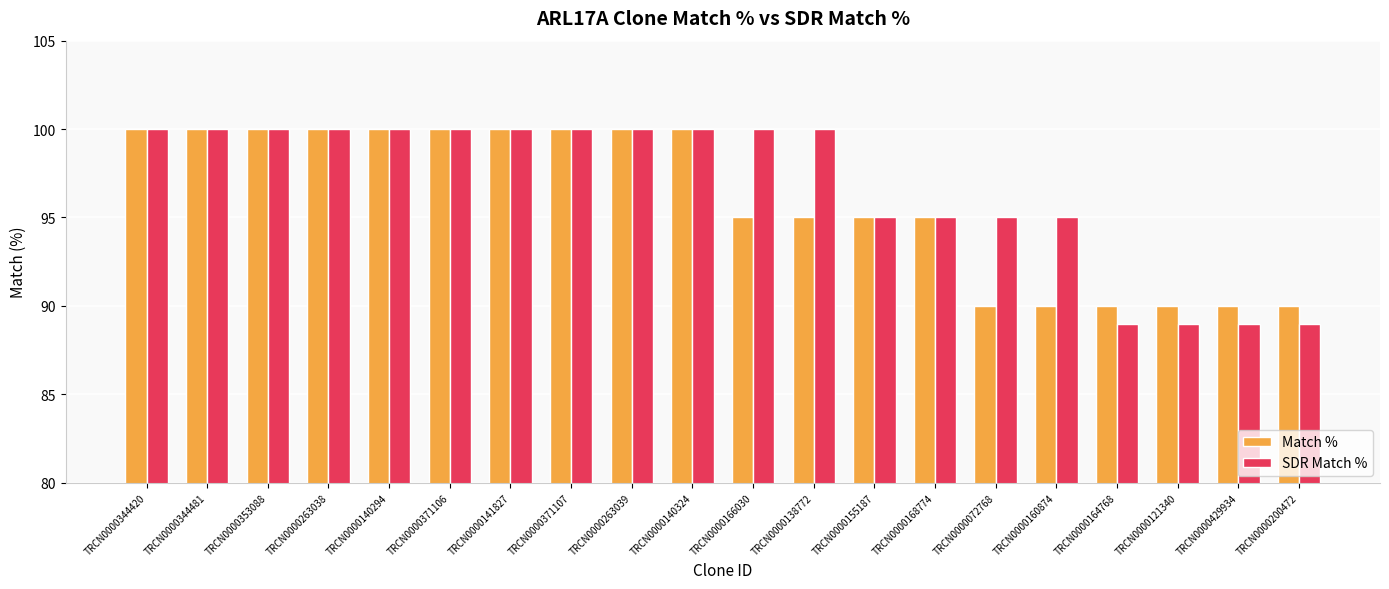

What is the maximum value shown in the chart?

100